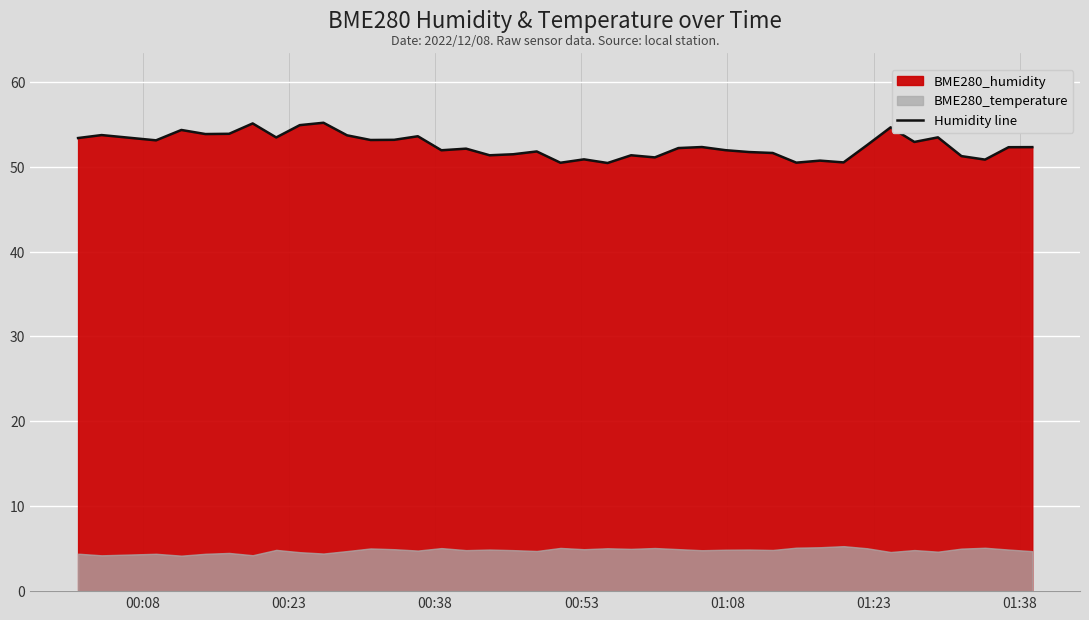

Reading left to right, list all the values displayed in this chart.

53.4	53.7	53.1	54.3	53.8	53.9	55.1	53.4	54.9	55.2	53.7	53.1	53.2	53.6	51.9	52.1	51.3	51.5	51.8	50.5	50.9	50.4	51.3	51.1	52.2	52.3	51.9	51.7	51.6	50.5	50.7	50.5	52.5	54.6	52.9	53.5	51.2	50.8	52.3	52.3